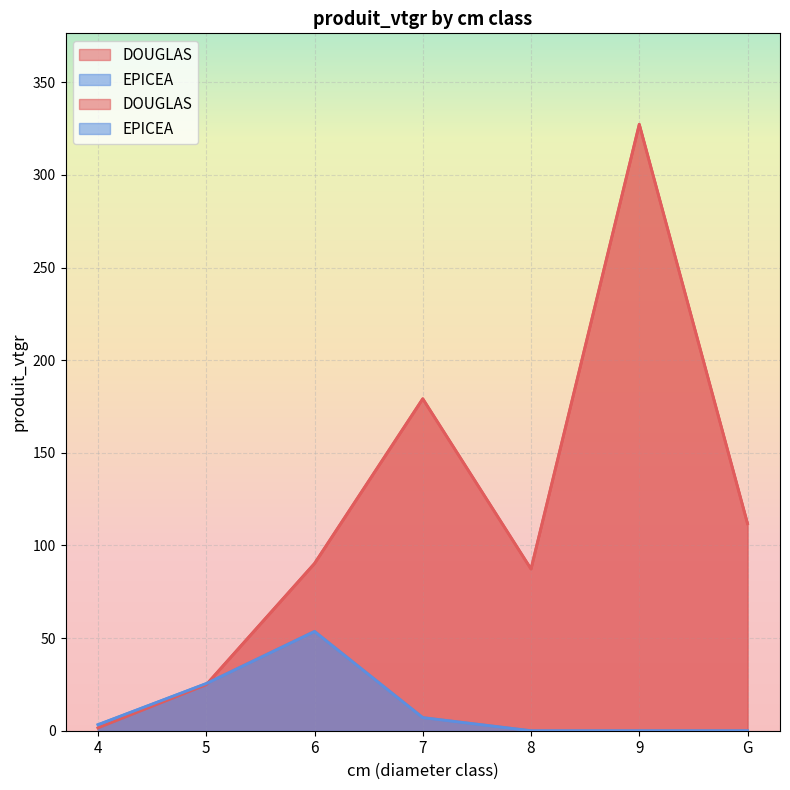

How many lines are shown in the chart?

2